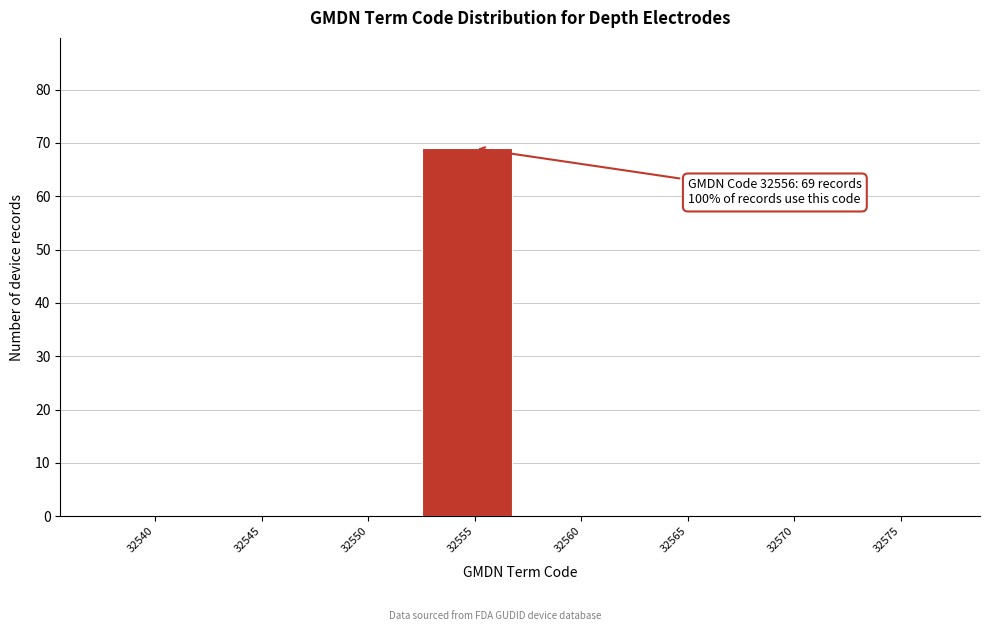

Reading left to right, what are all the values shown in this chart?

32540=0	32545=0	32550=0	32555=69	32560=0	32565=0	32570=0	32575=0